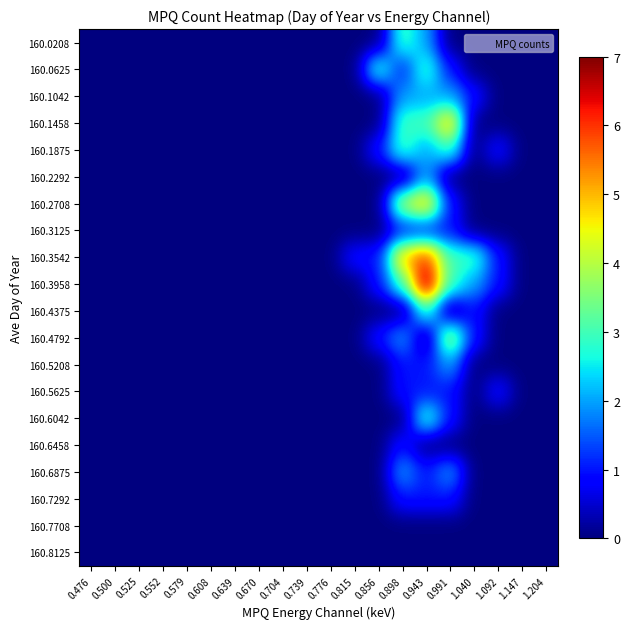

Rank the series by their maximum value, from highest to lowest.

160.3958, 160.3542, 160.1458, 160.2708, 160.4792, 160.0208, 160.0625, 160.1875, 160.4375, 160.6042, 160.1042, 160.2292, 160.5208, 160.6875, 160.3125, 160.5625, 160.6458, 160.7292, 160.7708, 160.8125